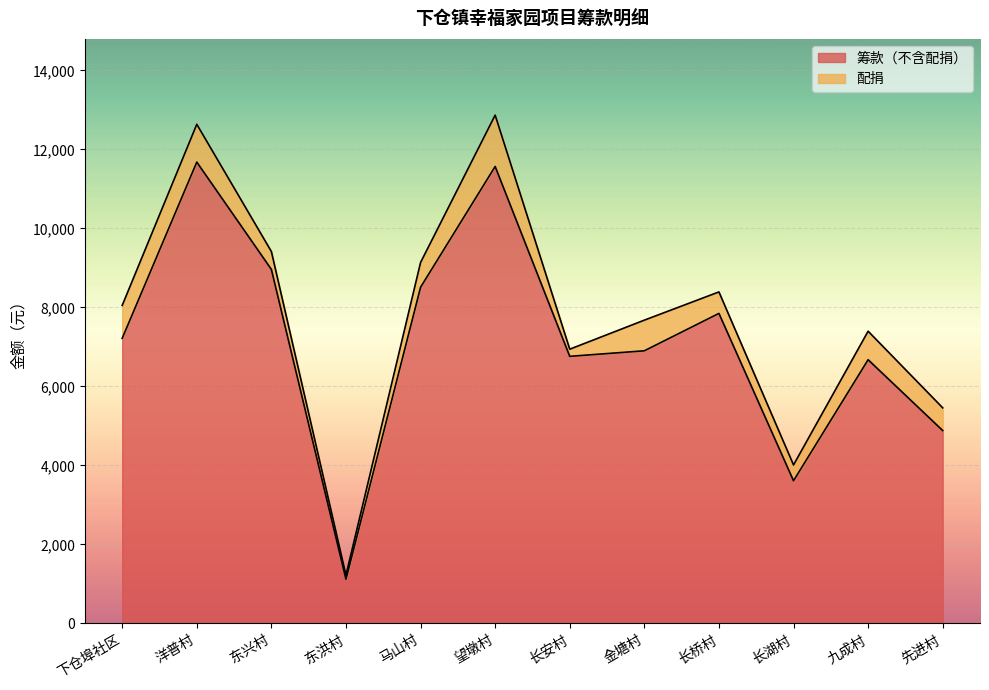

List the labels in order of value, largest first.

洋普村, 望墩村, 东兴村, 马山村, 长桥村, 下仓埠社区, 金塘村, 长安村, 九成村, 先进村, 长湖村, 东洪村